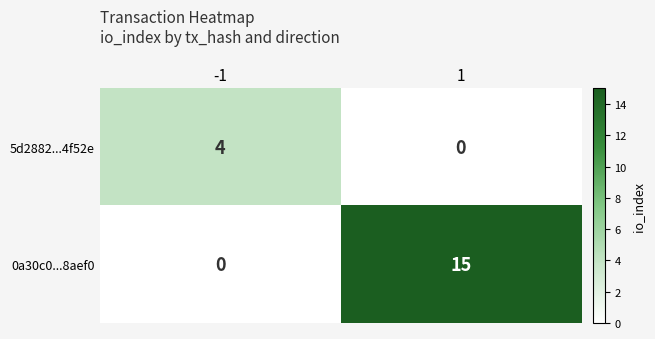

What is the total value across all series at -1?

4